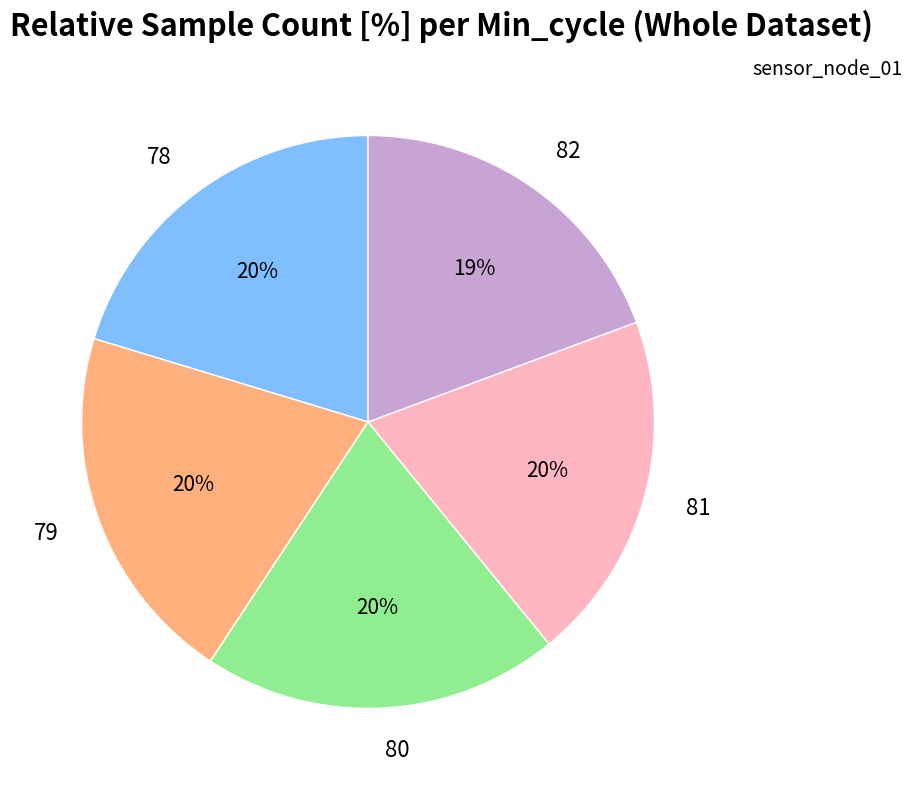

To the nearest percent, what percentage of the pie is 80?

20%